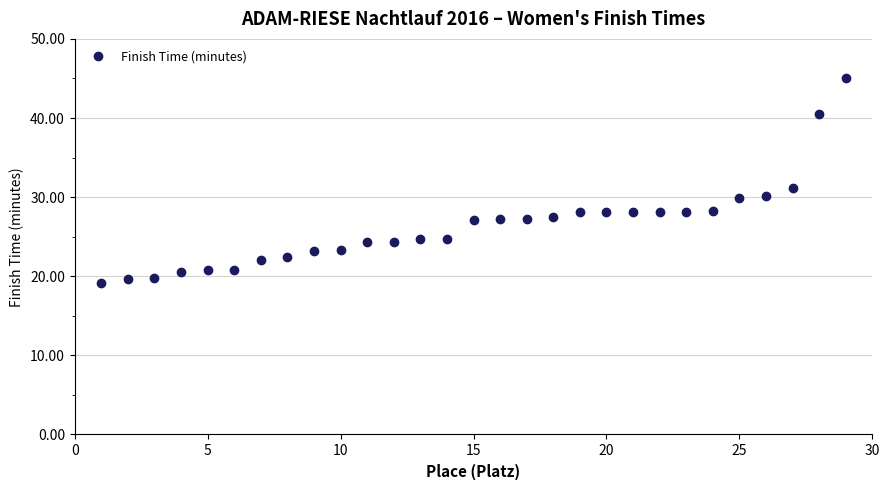

What is the value of the 9th point from the left?

23.2